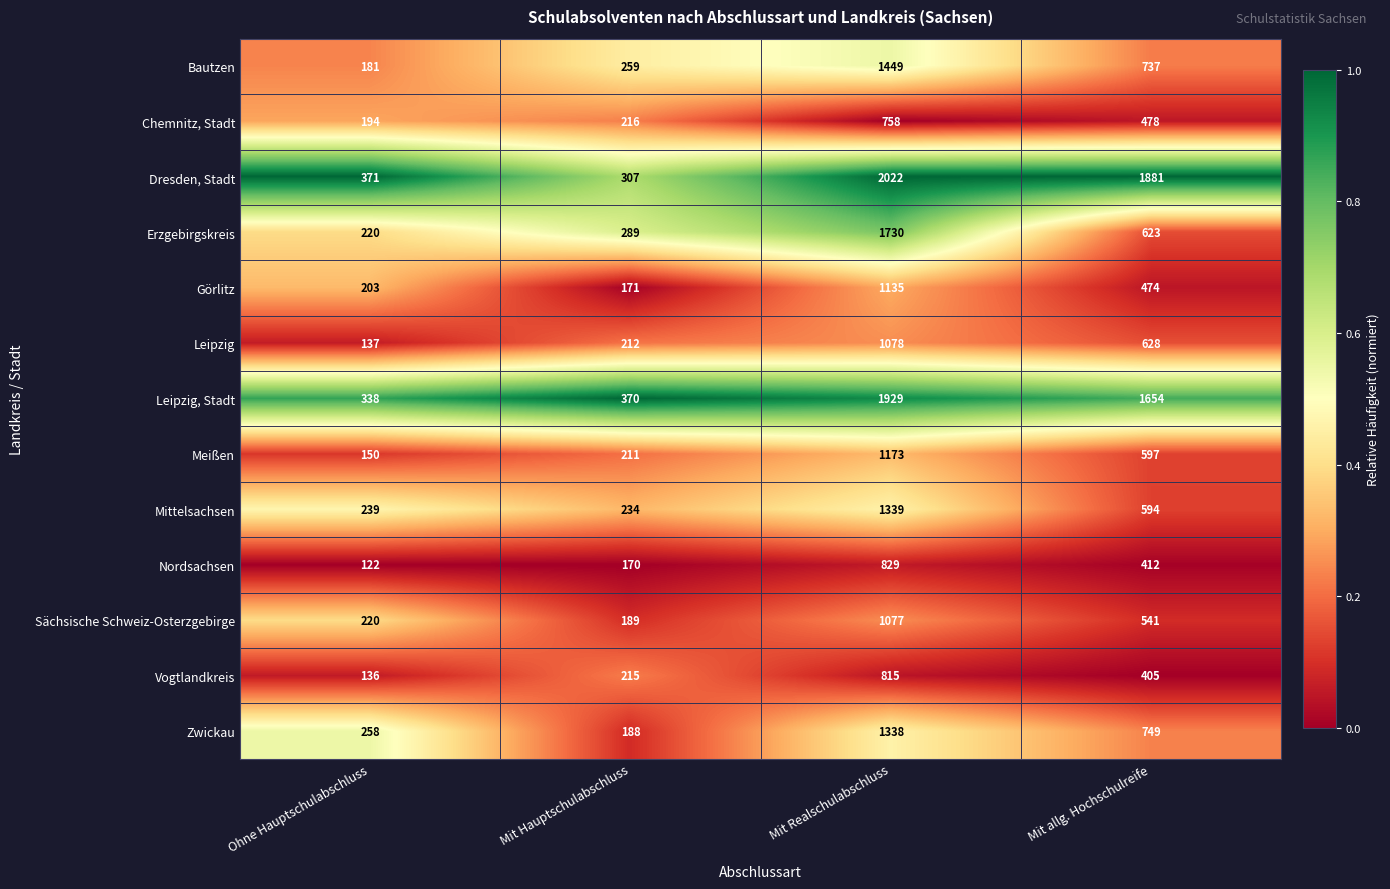

What is the total value across all series at Mit Hauptschulabschluss?

3031